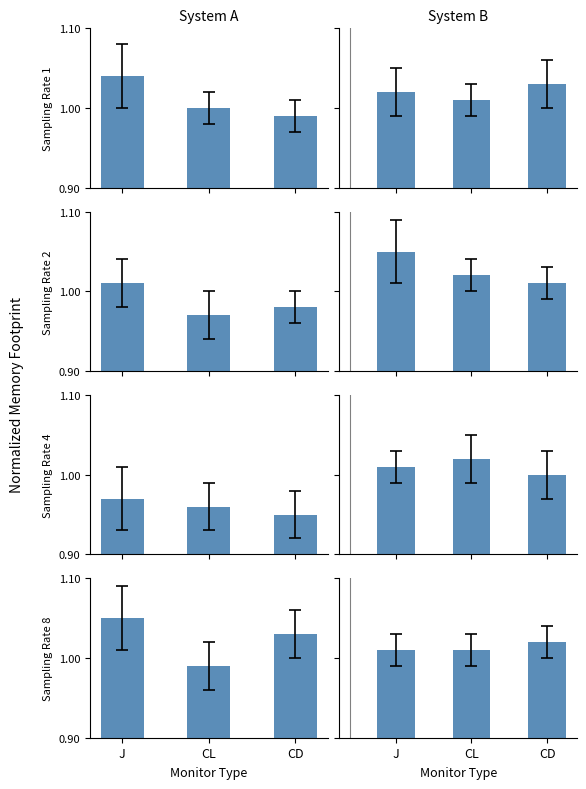

What is the total value across all series at CD?

4.1